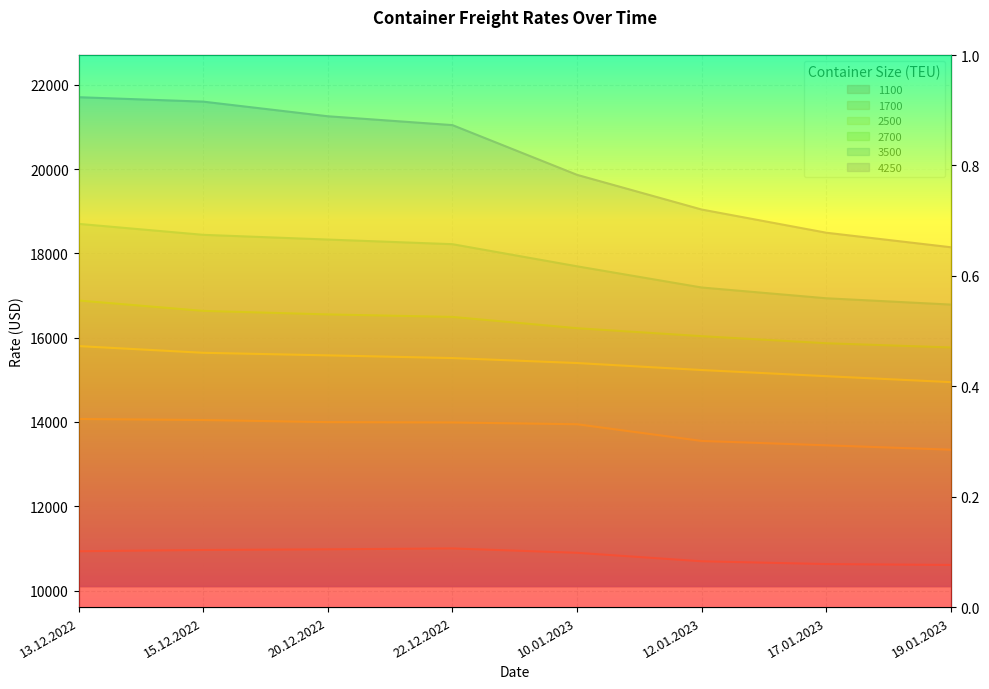

What is the label of the 2nd point from the left?

15.12.2022